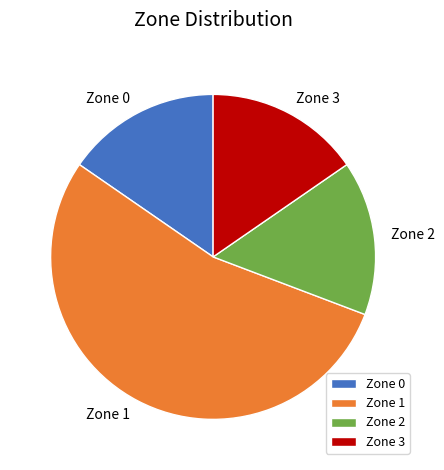

Combined, do Zone 3 and Zone 2 account for over 50%?

No